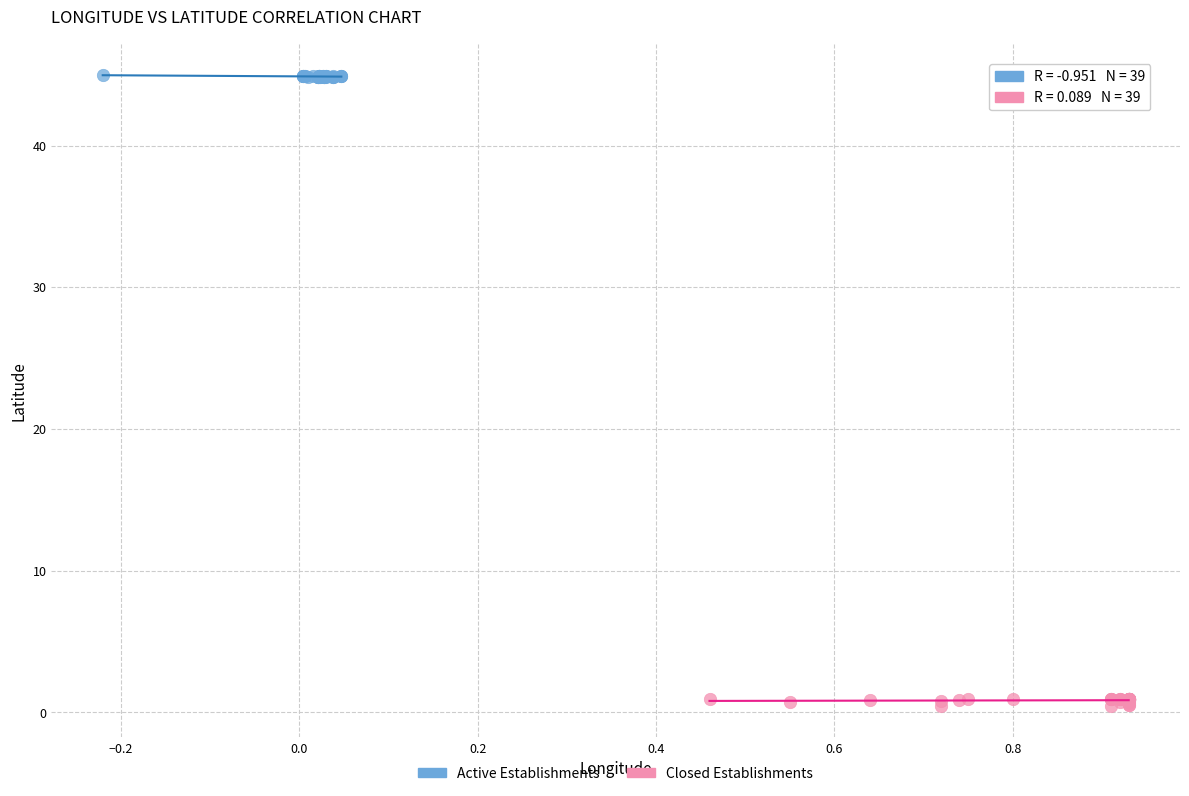

Which series reaches the minimum Y coordinate?

Closed Establishments